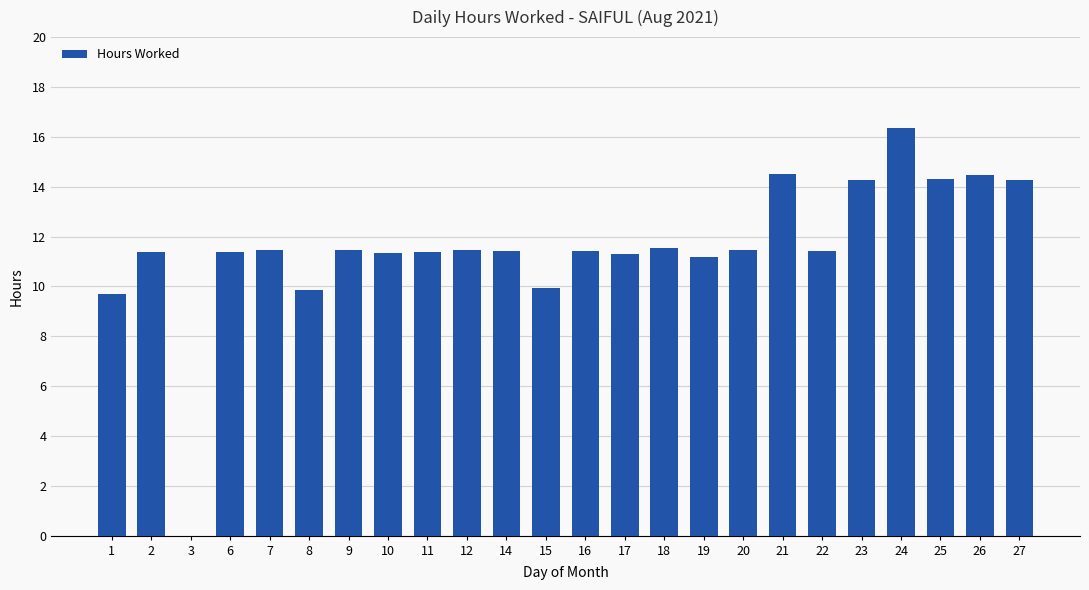

The value at 10 is 11.3. True or false?

True